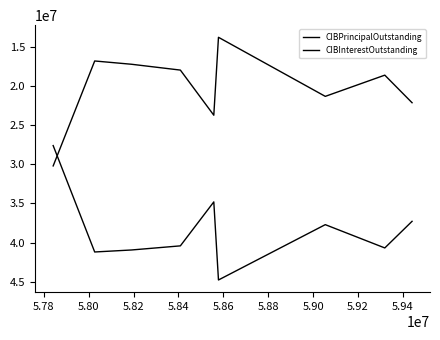

What is the minimum value for CIBInterestOutstanding?

13818231.6